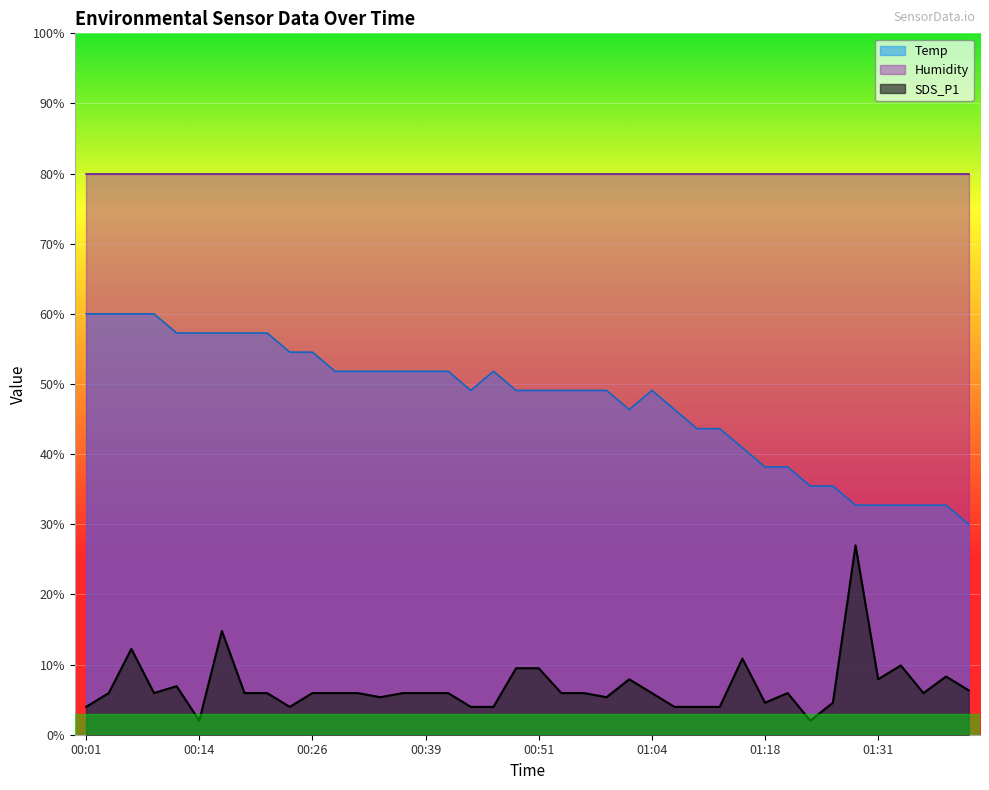

The SDS_P1 series shows 14.8 at 00:16. True or false?

True